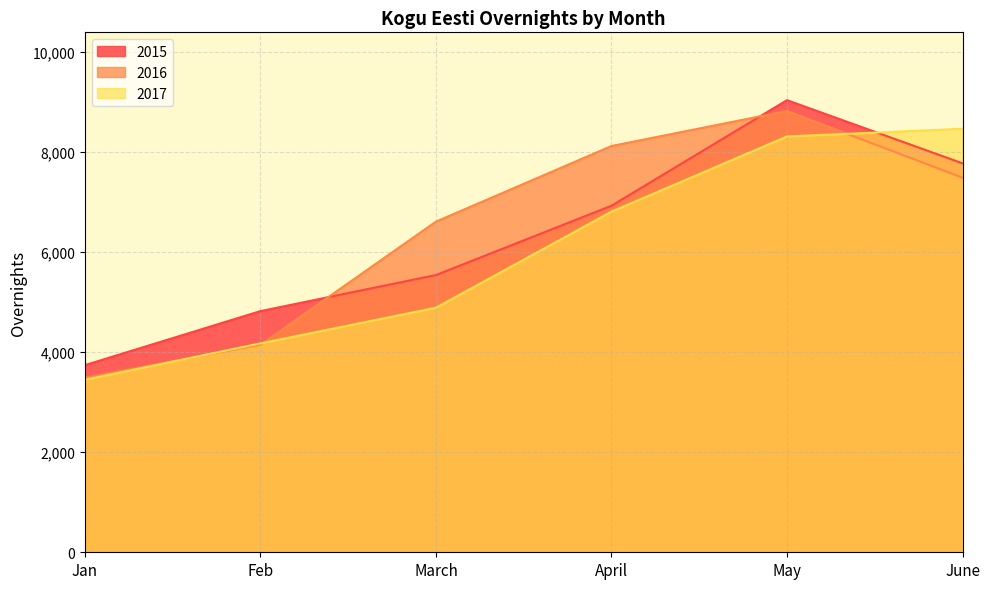

What is the total value across all series at May?

26173